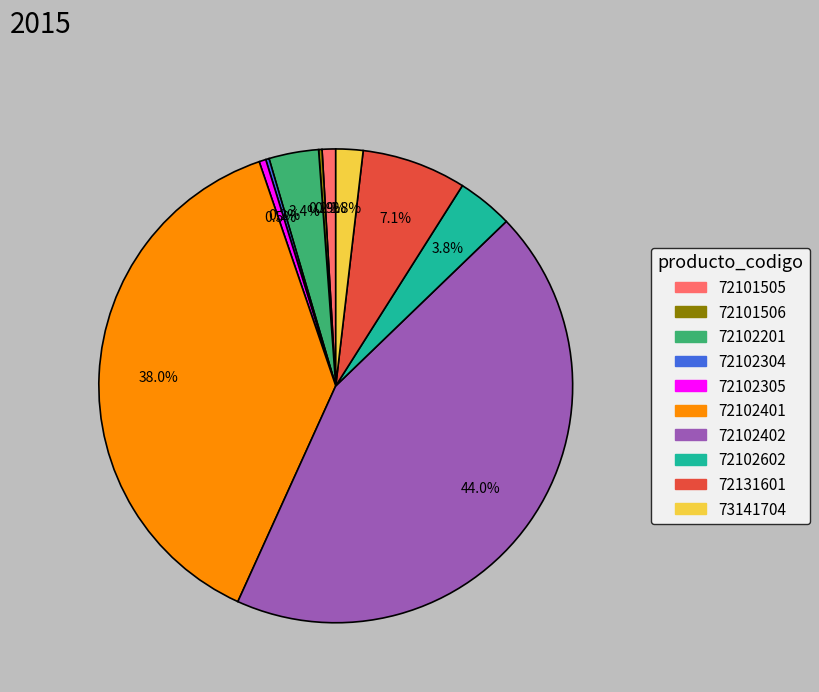

What percentage is the 72102402 slice, to the nearest percent?

44%